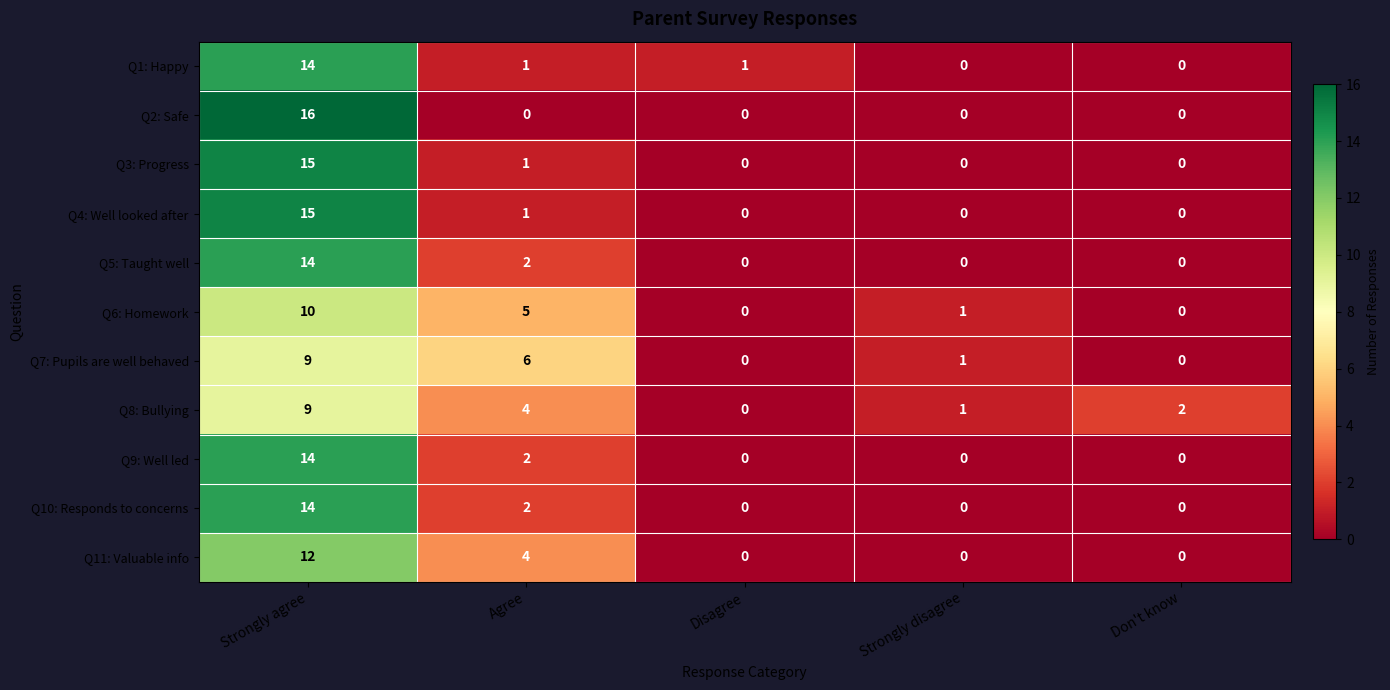

Is the value of Q11: Valuable info at Strongly agree greater than the value of Q8: Bullying at Disagree?

Yes